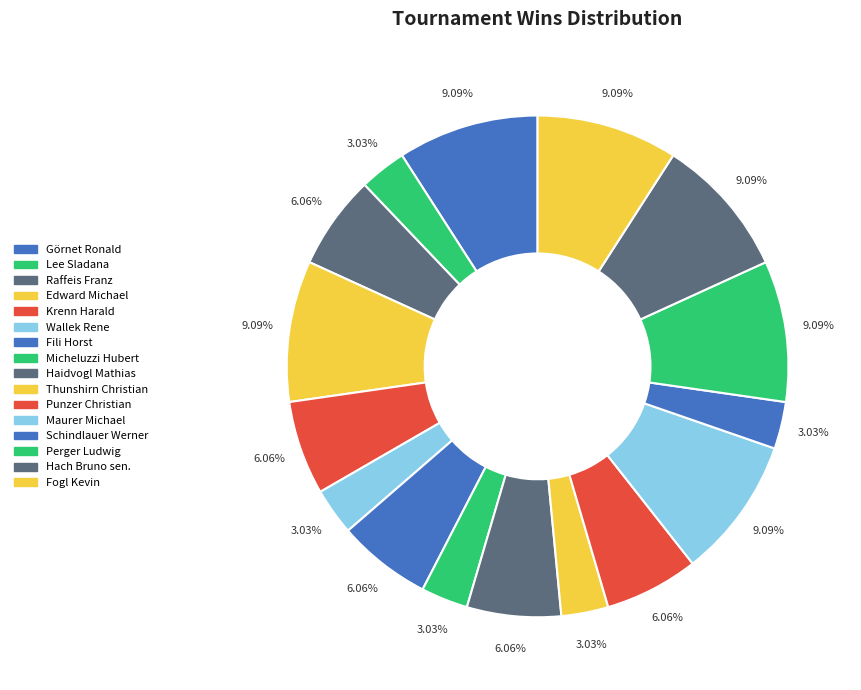

Count the number of slices in the pie.

16